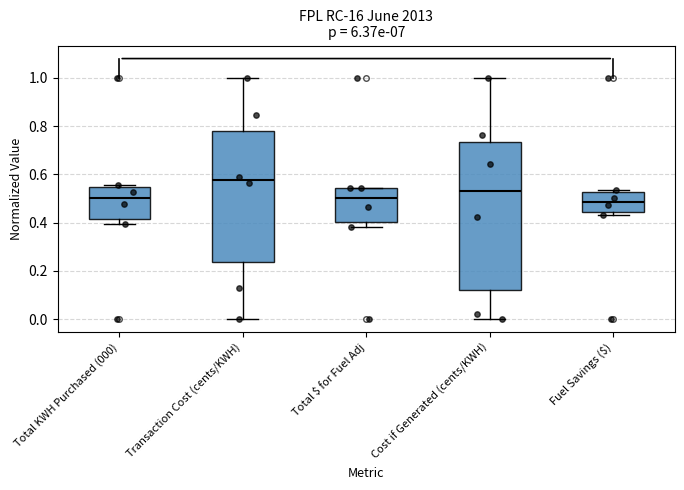

Reading left to right, transcribe this box plot: for each box, give where its median line is, the range the box spans, and where its two whiskers end, as read against the y-axis. The values are not printed on the chart, so give them approximately, as read against the axis.

Total KWH Purchased (000): median 0.50, box 0.42 to 0.54, whiskers 0.40 to 0.56
Transaction Cost (cents/KWH): median 0.58, box 0.24 to 0.78, whiskers 0.00 to 1.00
Total $ for Fuel Adj: median 0.50, box 0.40 to 0.54, whiskers 0.38 to 0.54
Cost if Generated (cents/KWH): median 0.54, box 0.12 to 0.74, whiskers 0.00 to 1.00
Fuel Savings ($): median 0.48, box 0.44 to 0.52, whiskers 0.44 (just below the box's lower edge) to 0.54